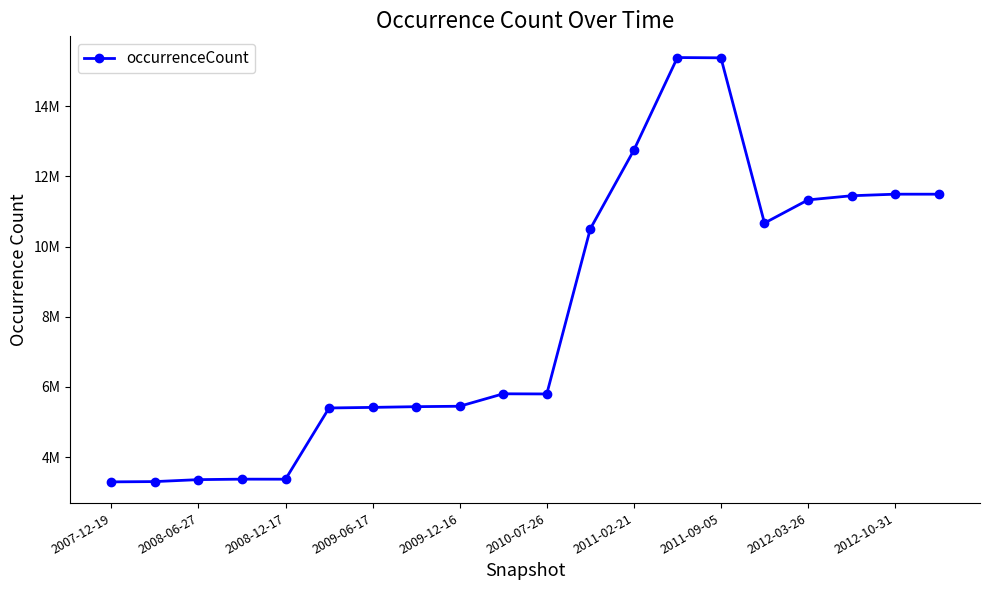

At which label does the data first exceed 5805725?

11